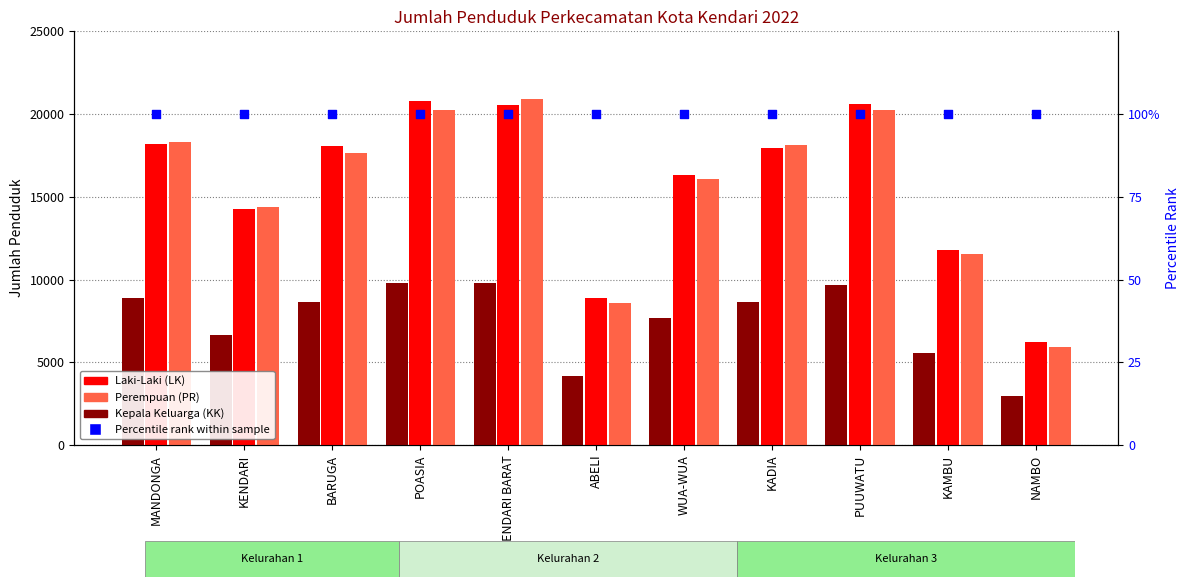

What is the total value across all series at KENDARI BARAT?

51380